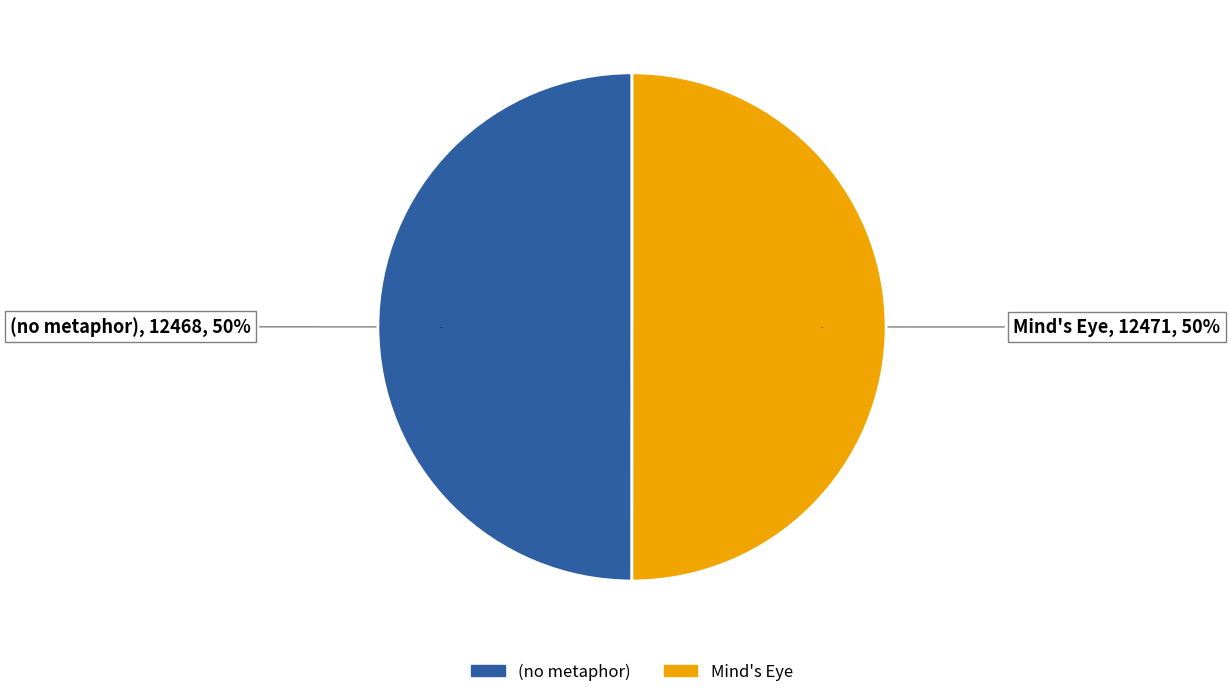

What percentage is the Mind's Eye slice, to the nearest percent?

50%